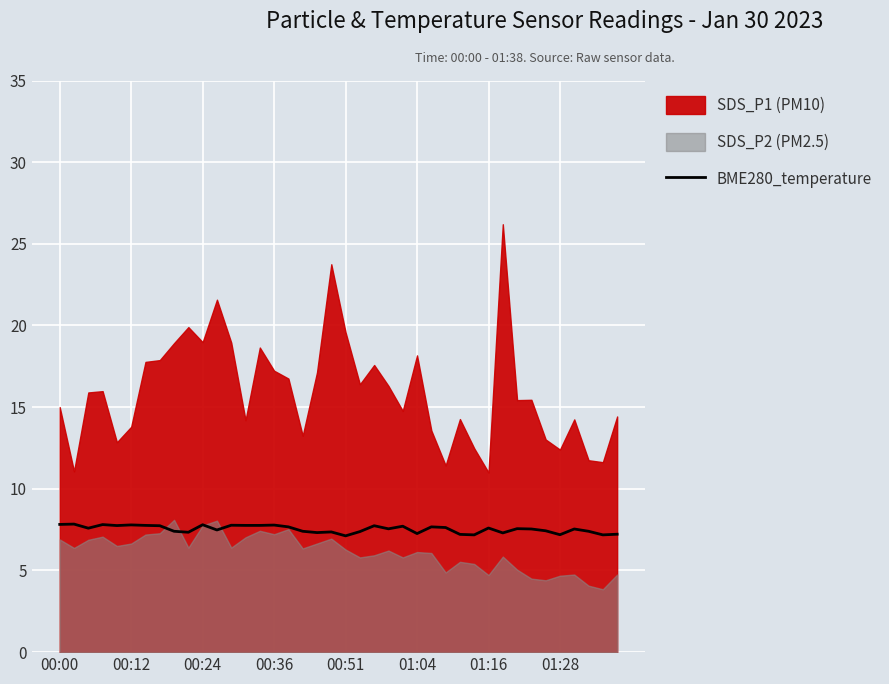

What is the minimum value for BME280_temperature?

7.1